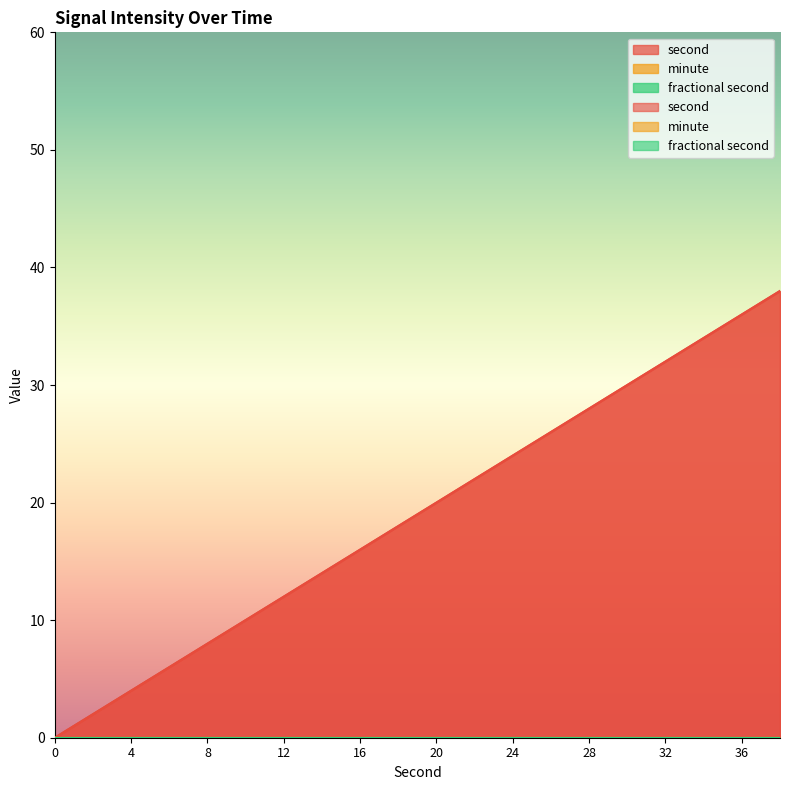

True or false: minute and fractional second intersect in this chart.

False